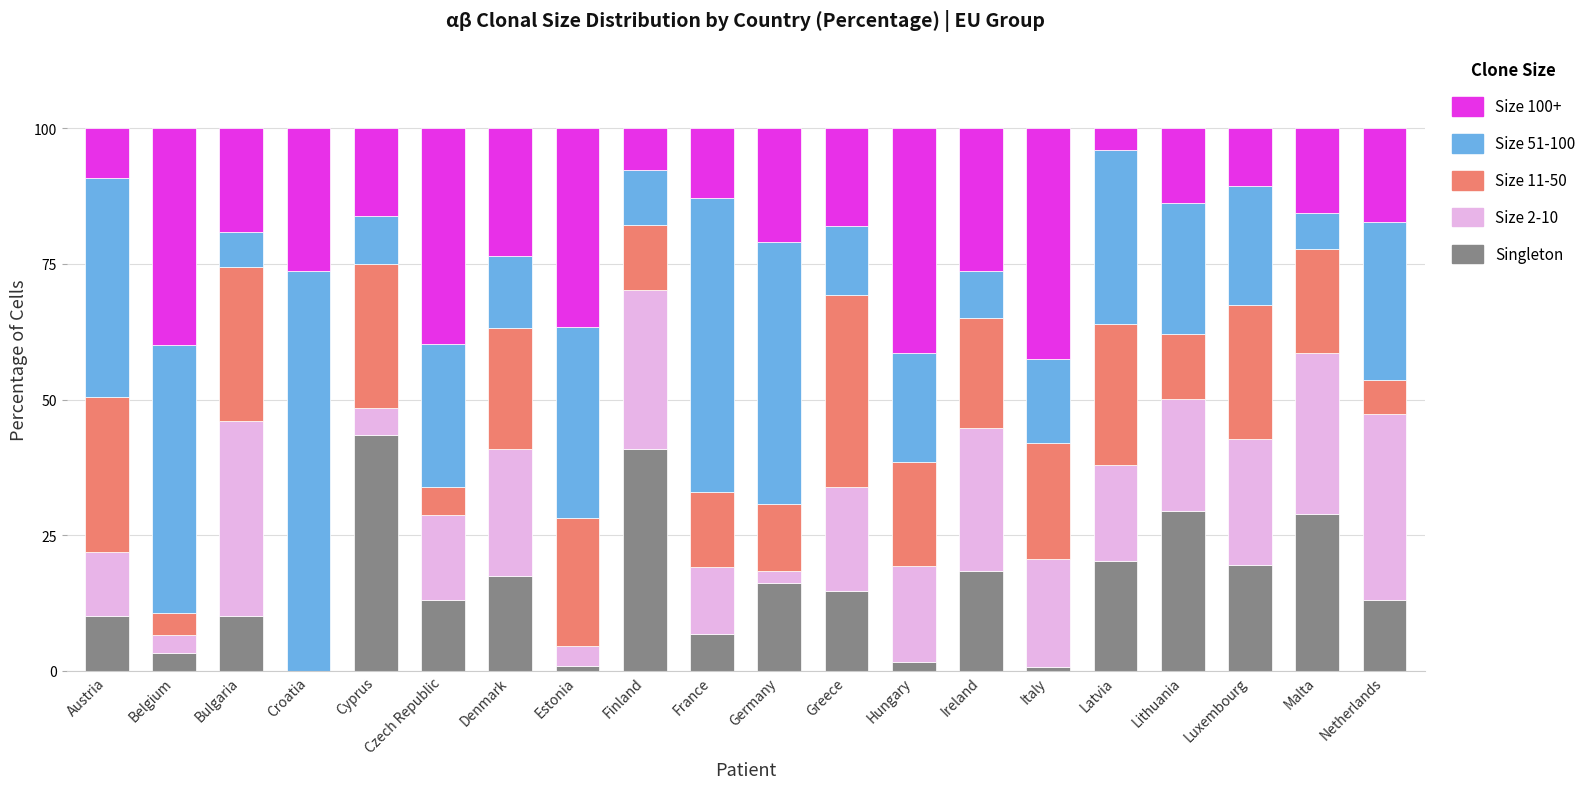

Does the chart contain stacked bars?

Yes